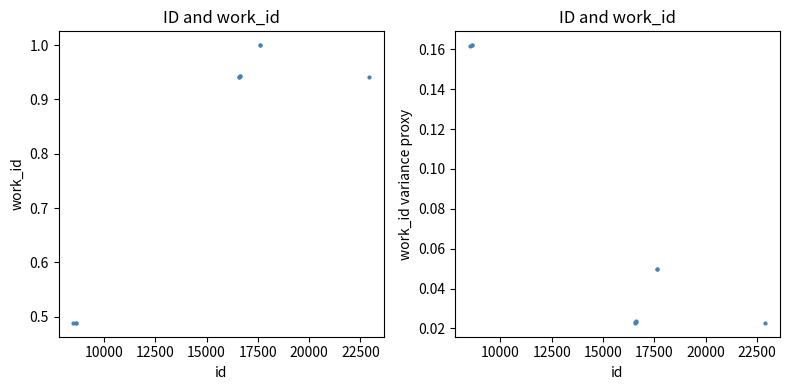

What is the sum of all work_id values?

8.2